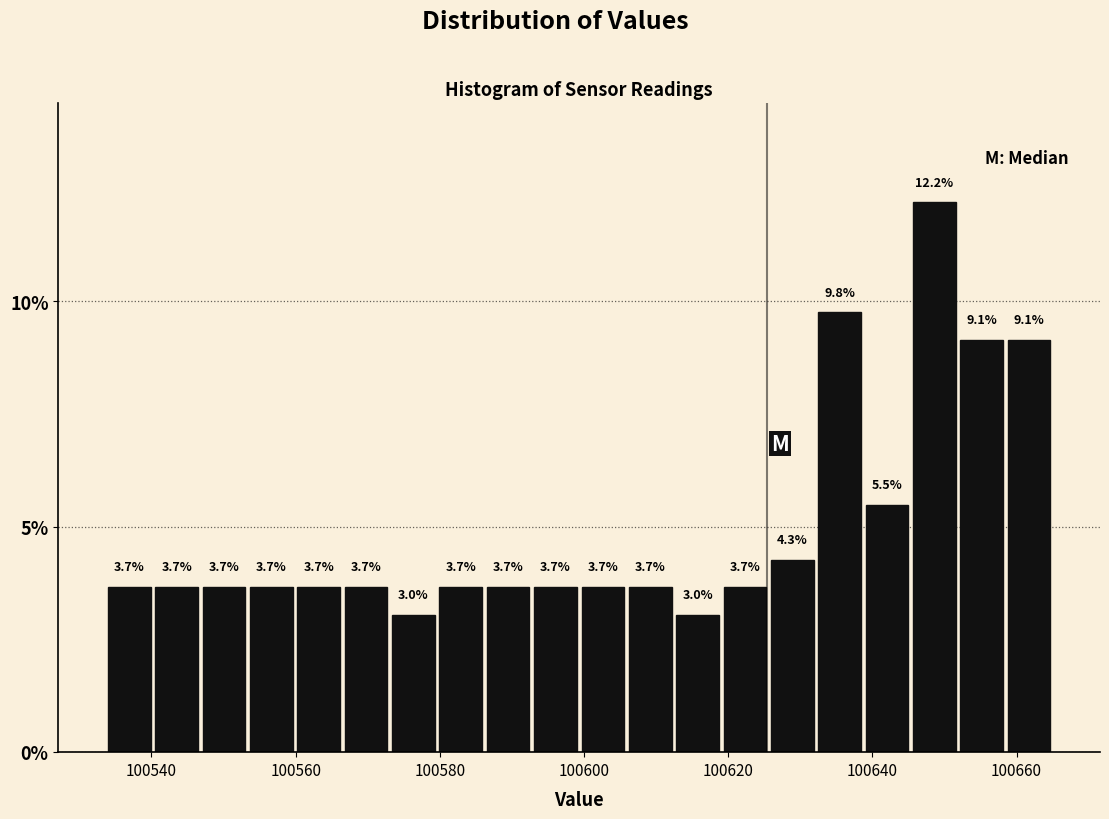

Read against the x-axis, roughly where is the centre of the tallest bar?

100648